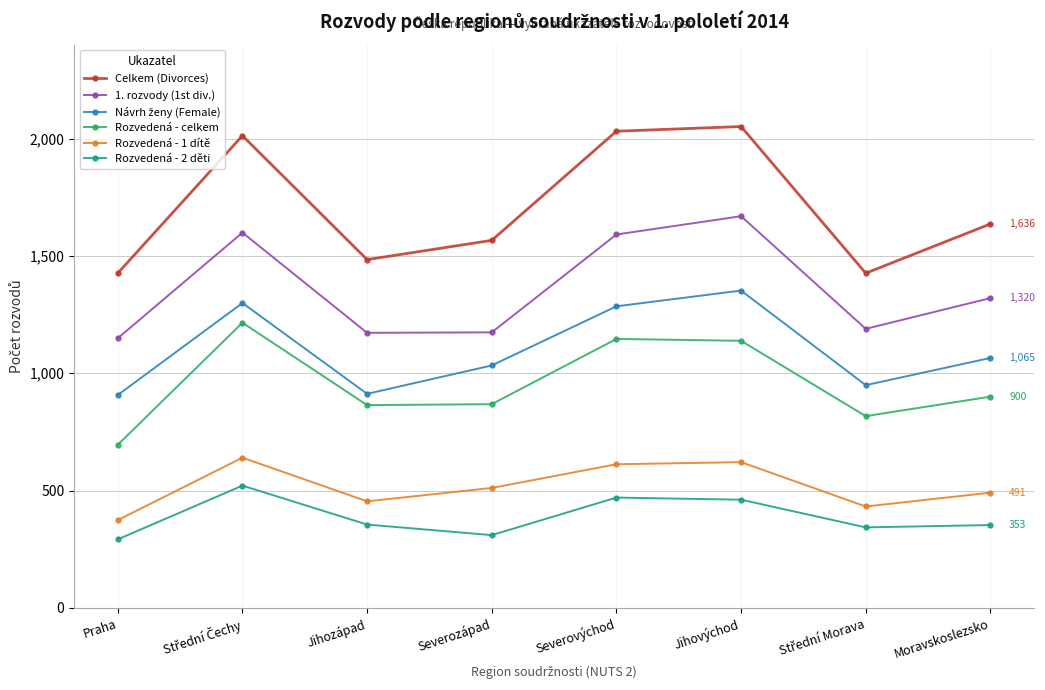

The Rozvedená - celkem series shows 695 at Praha. True or false?

True